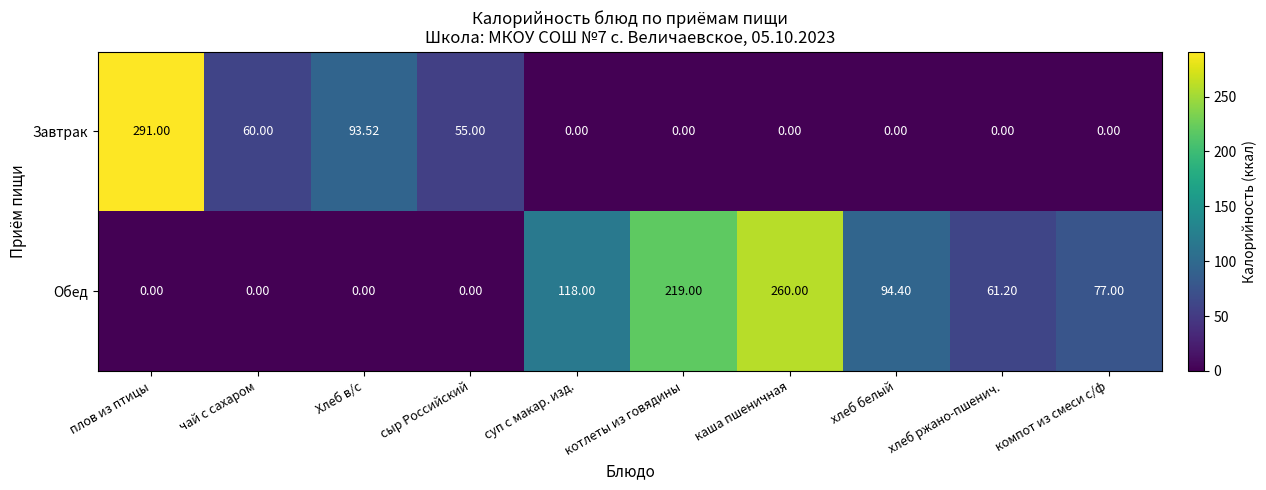

How many categories are shown in the chart?

10